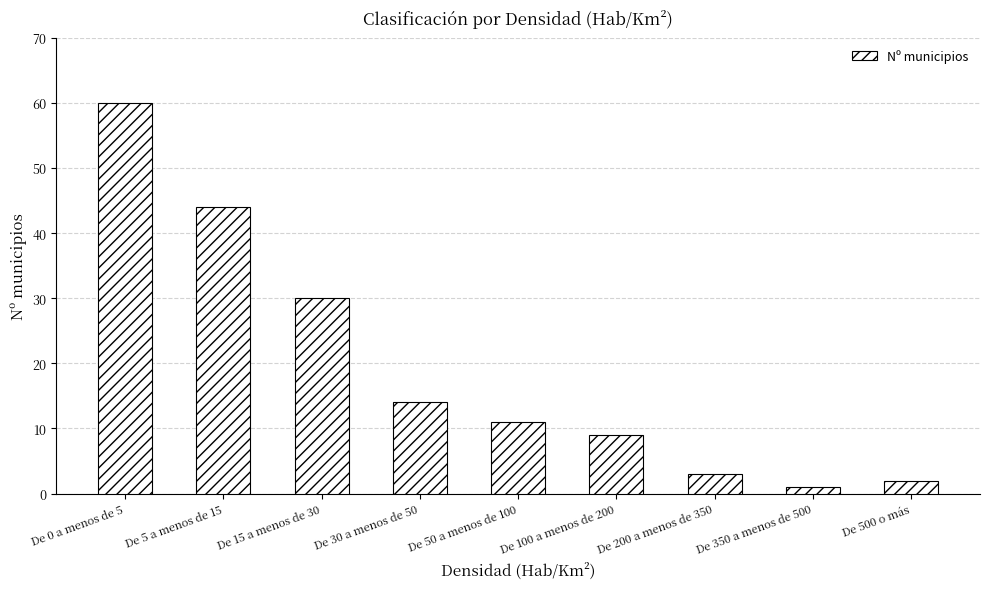

Reading left to right, extract all data points from this chart.

60	44	30	14	11	9	3	1	2